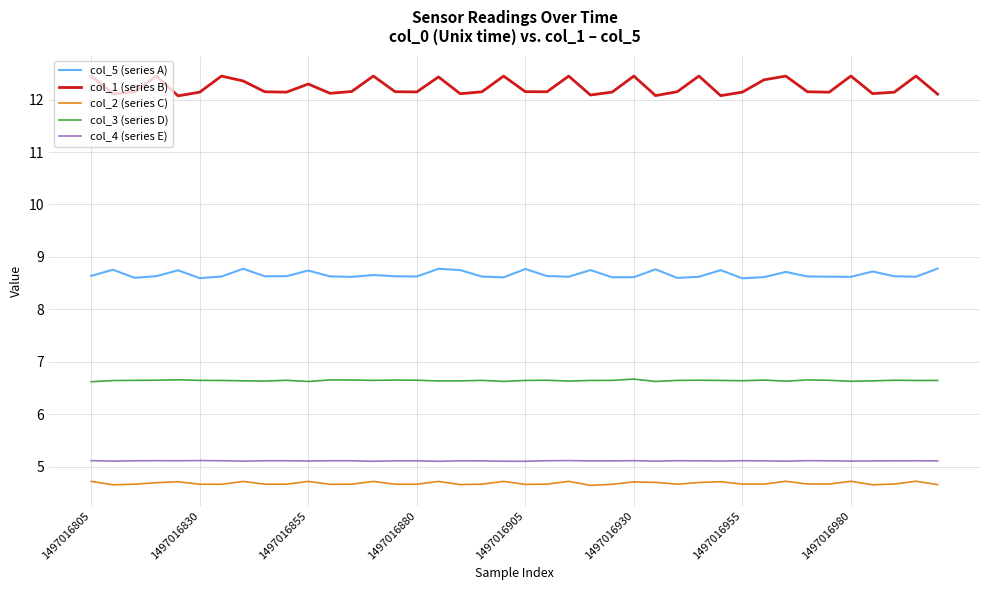

True or false: col_4 (series E) and col_1 (series B) cross at least once.

False